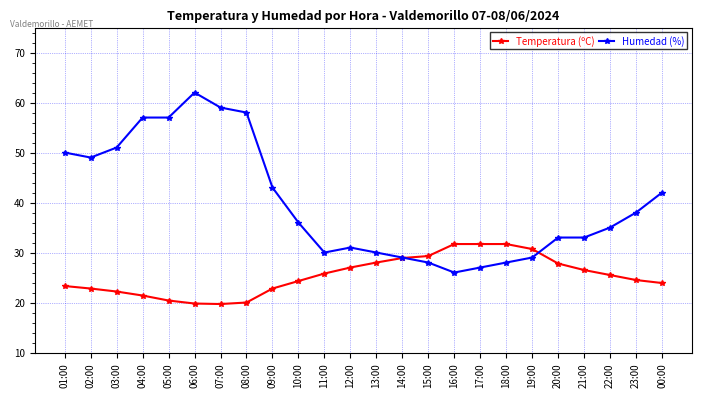

What is the smallest value displayed?

19.7